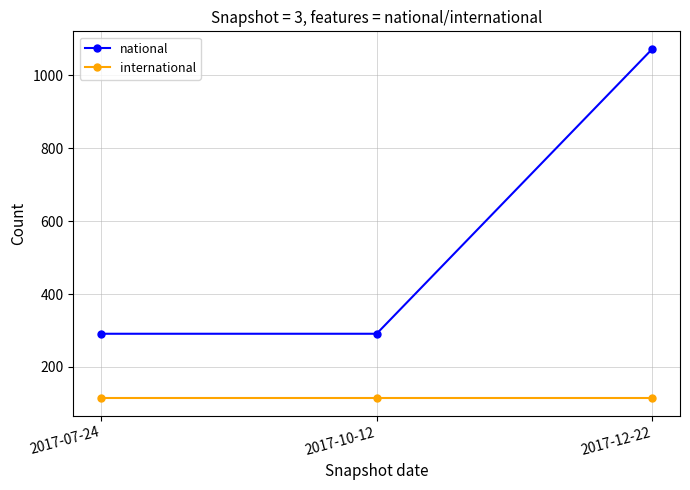

At 2017-07-24, list the series in order from smallest to largest.

international, national